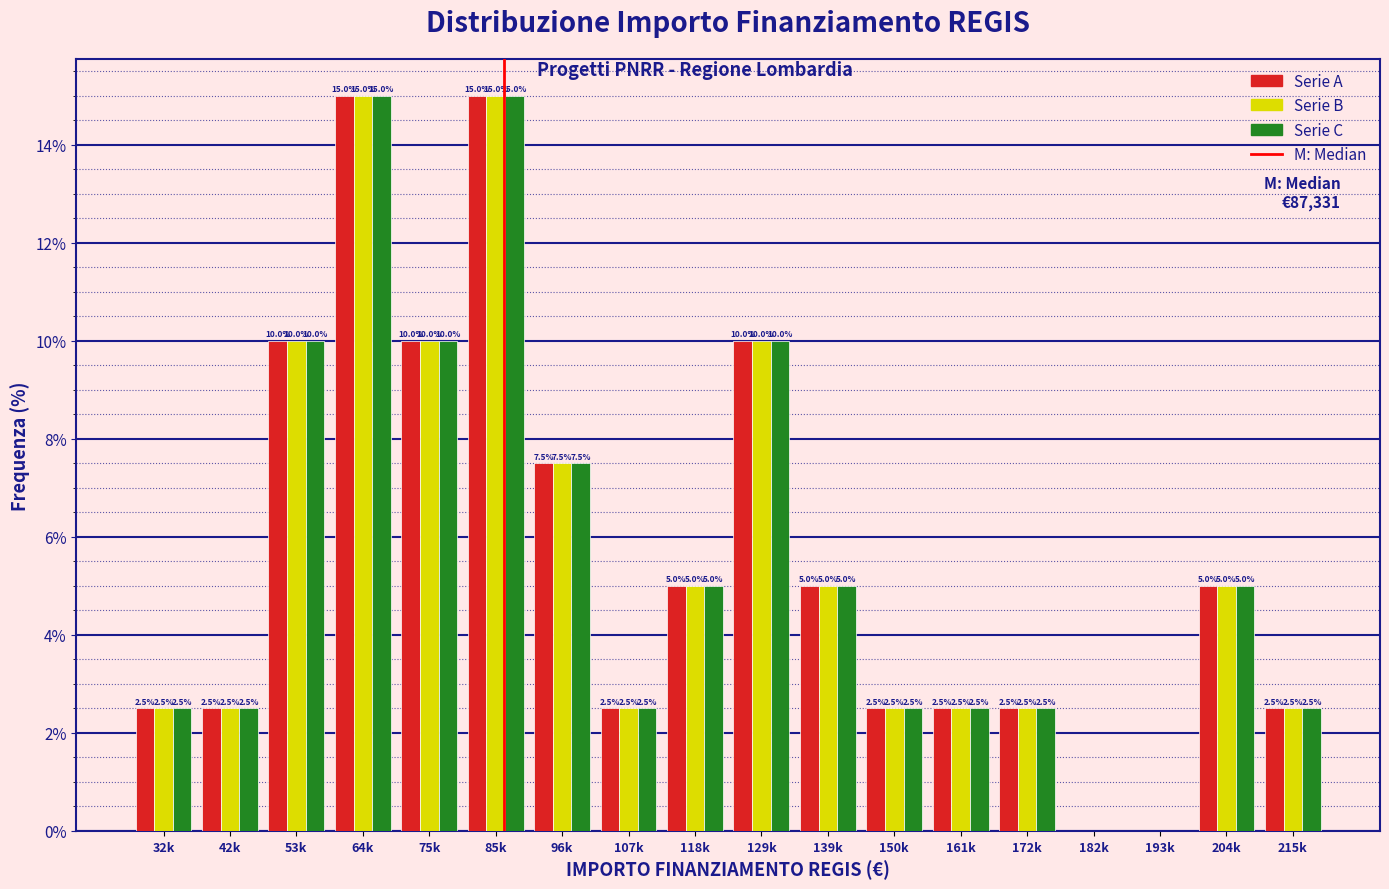

Reading right to left, what are all the values shown in this chart?

Serie A: 215k=2.5	204k=5.0	193k=0.0	182k=0.0	172k=2.5	161k=2.5	150k=2.5	139k=5.0	129k=10.0	118k=5.0	107k=2.5	96k=7.5	85k=15.0	75k=10.0	64k=15.0	53k=10.0	42k=2.5	32k=2.5
Serie B: 215k=2.5	204k=5.0	193k=0.0	182k=0.0	172k=2.5	161k=2.5	150k=2.5	139k=5.0	129k=10.0	118k=5.0	107k=2.5	96k=7.5	85k=15.0	75k=10.0	64k=15.0	53k=10.0	42k=2.5	32k=2.5
Serie C: 215k=2.5	204k=5.0	193k=0.0	182k=0.0	172k=2.5	161k=2.5	150k=2.5	139k=5.0	129k=10.0	118k=5.0	107k=2.5	96k=7.5	85k=15.0	75k=10.0	64k=15.0	53k=10.0	42k=2.5	32k=2.5